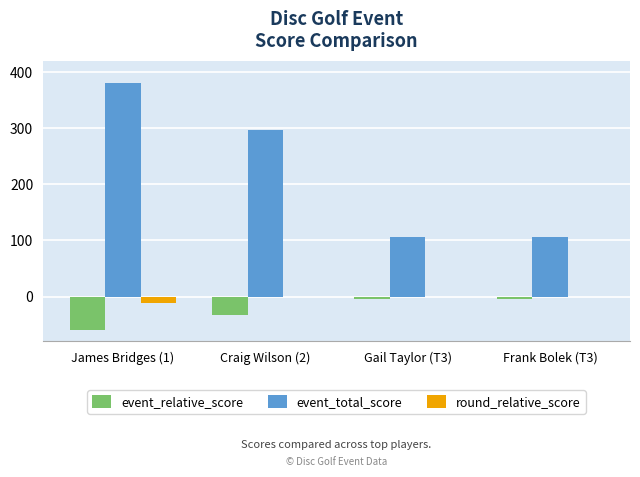

Reading right to left, list all the values displayed in this chart.

event_relative_score: Frank Bolek (T3)=-4	Gail Taylor (T3)=-4	Craig Wilson (2)=-33	James Bridges (1)=-60
event_total_score: Frank Bolek (T3)=106	Gail Taylor (T3)=106	Craig Wilson (2)=297	James Bridges (1)=380
round_relative_score: Frank Bolek (T3)=0	Gail Taylor (T3)=0	Craig Wilson (2)=0	James Bridges (1)=-11